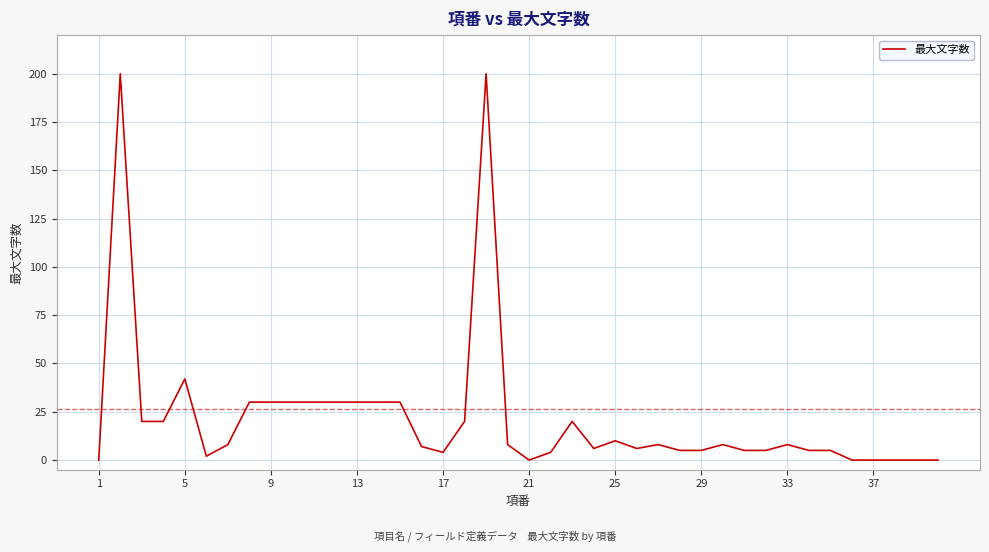

What is the greatest value displayed?

200